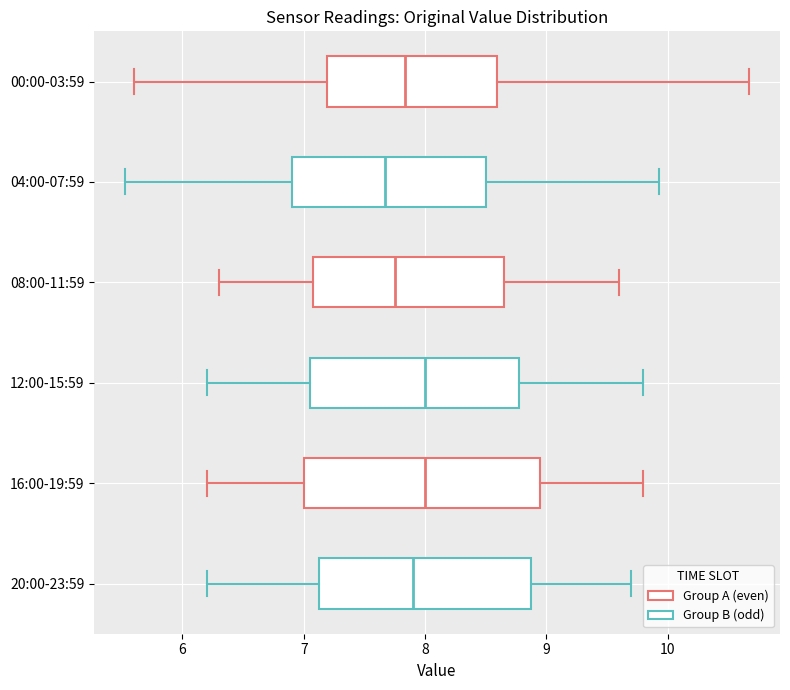

Where does the median line of the box for 00:00-03:59 sit on the x-axis? The values are not printed on the chart, so give them approximately, as read against the axis.

7.8